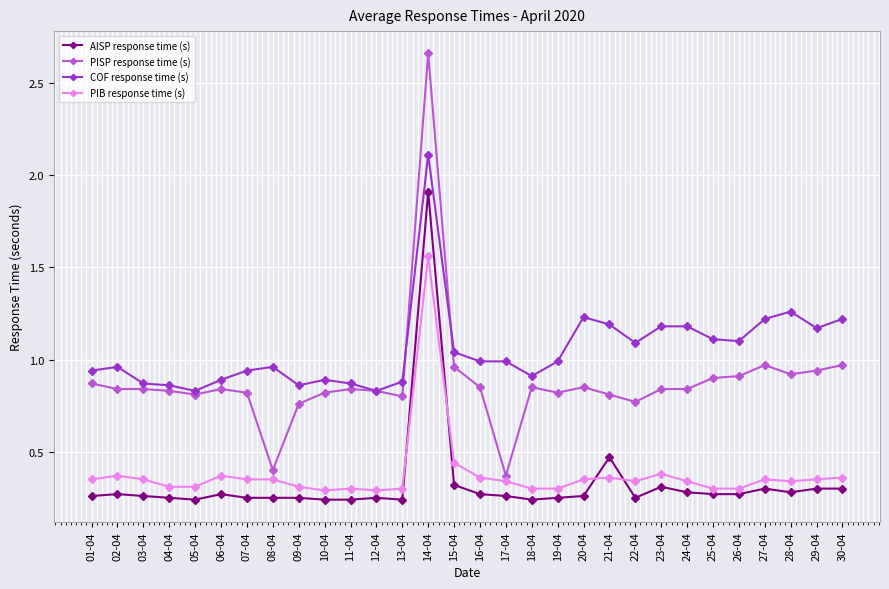

Which category has the highest value in the AISP response time (s) series?

14-04